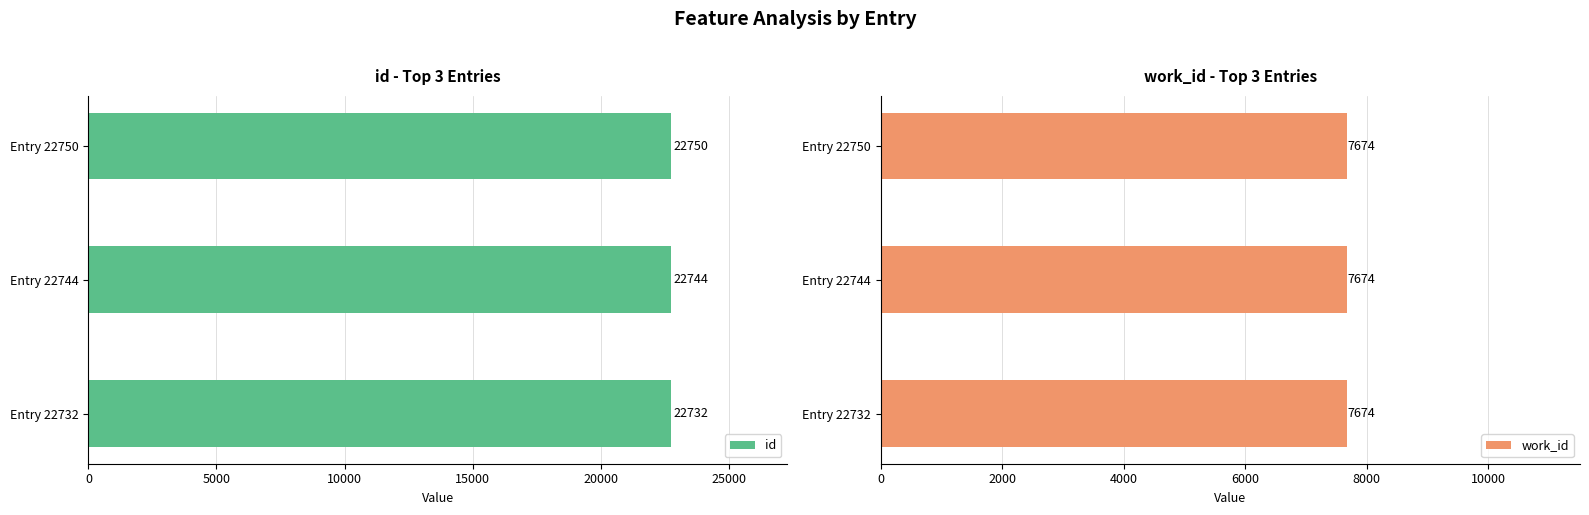

Count the id values in the range 22732 to 22750.

3